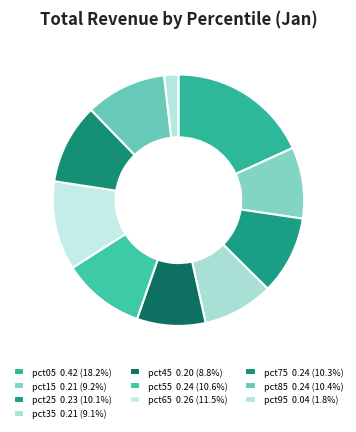

Is there any slice that represents more than half of the pie?

No